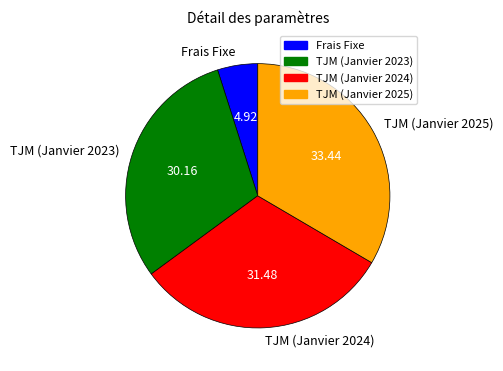

True or false: TJM (Janvier 2023) accounts for 23% of the total.

False